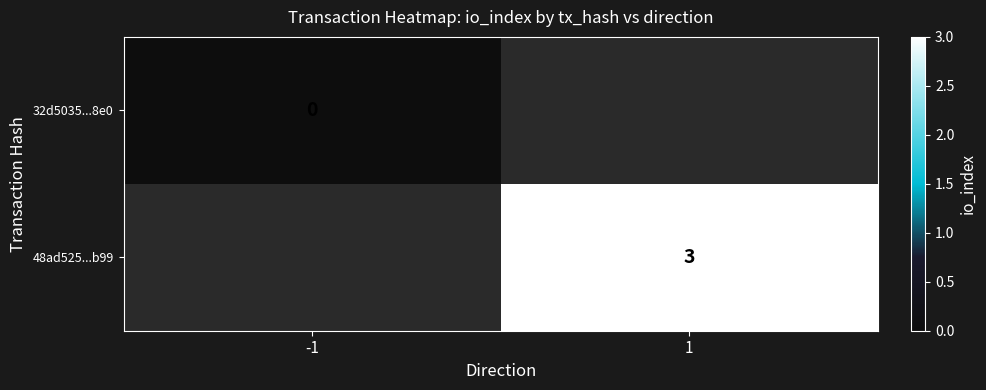

The 48ad525...b99 series shows 5 at 1. True or false?

False